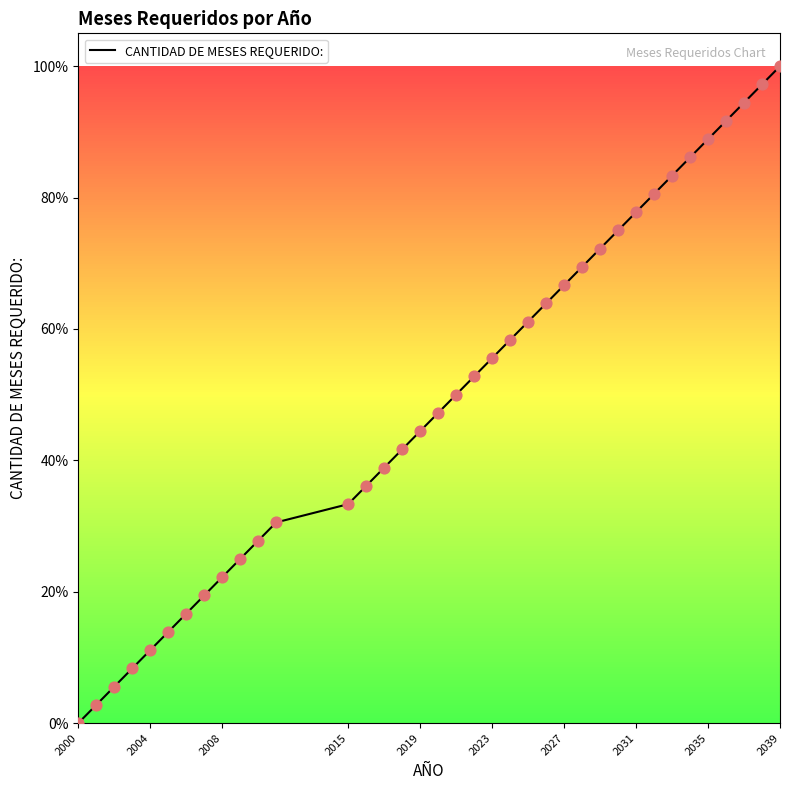

What is the difference between the maximum and minimum values?

100.0